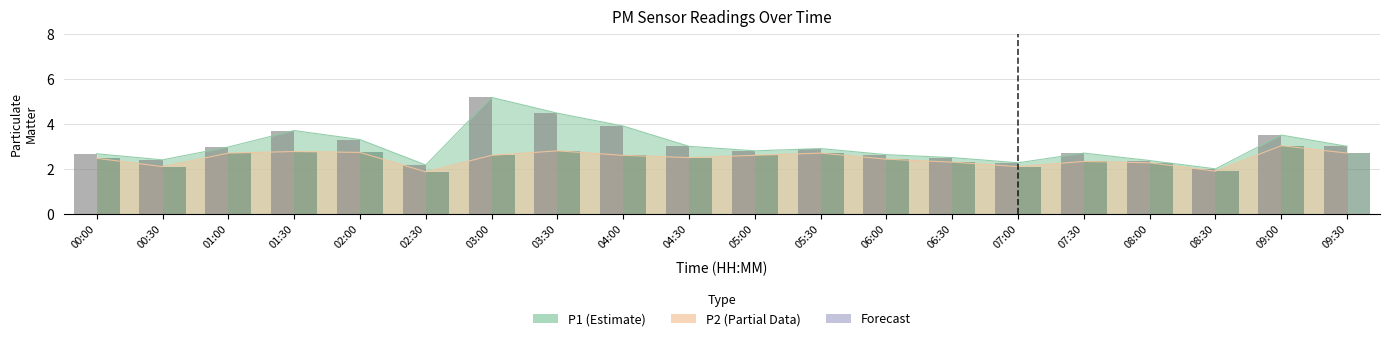

What is the label of the 18th bar from the right?

01:00